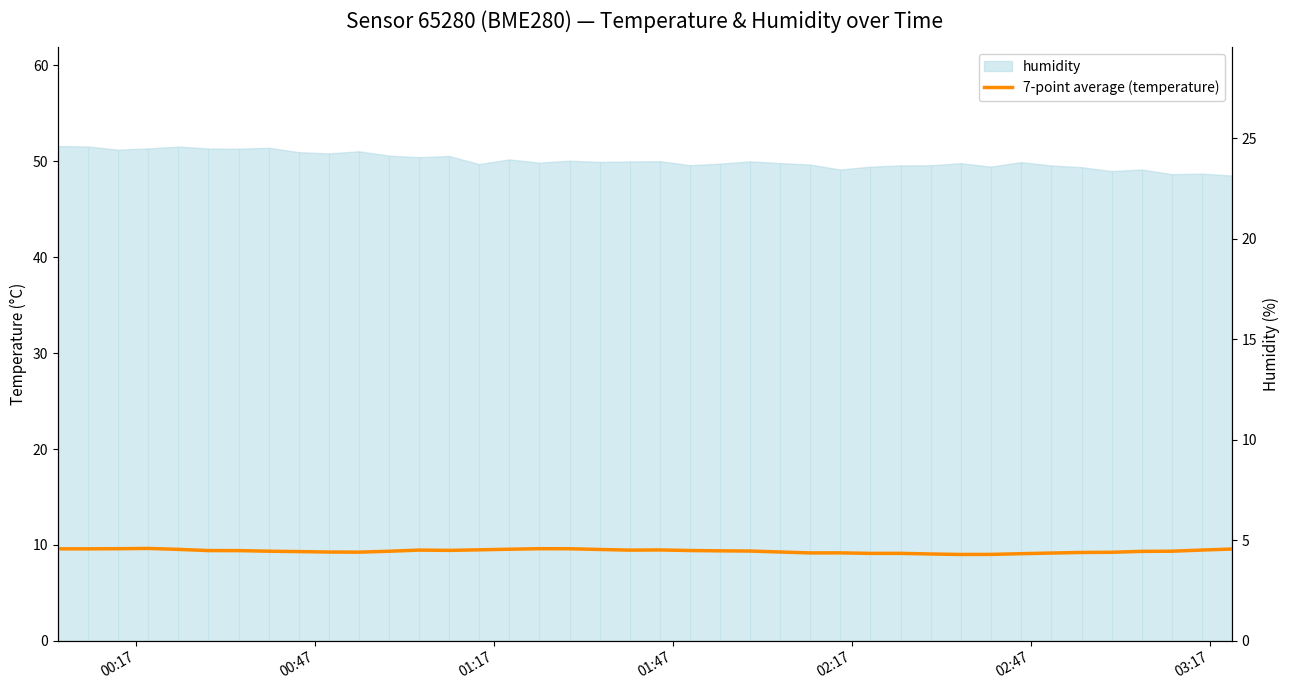

Reading left to right, list all the values displayed in this chart.

9.6	9.6	9.6	9.6	9.5	9.4	9.4	9.3	9.3	9.3	9.2	9.3	9.5	9.4	9.5	9.5	9.6	9.6	9.5	9.5	9.5	9.4	9.4	9.4	9.3	9.2	9.2	9.1	9.1	9.1	9.0	9.0	9.1	9.2	9.2	9.2	9.3	9.3	9.5	9.6